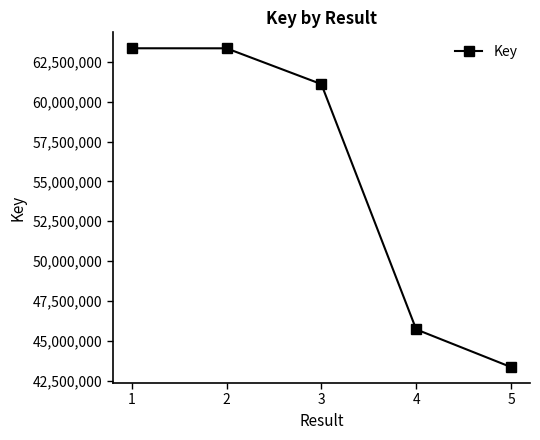

What is the value of the 4th point from the left?

45711193